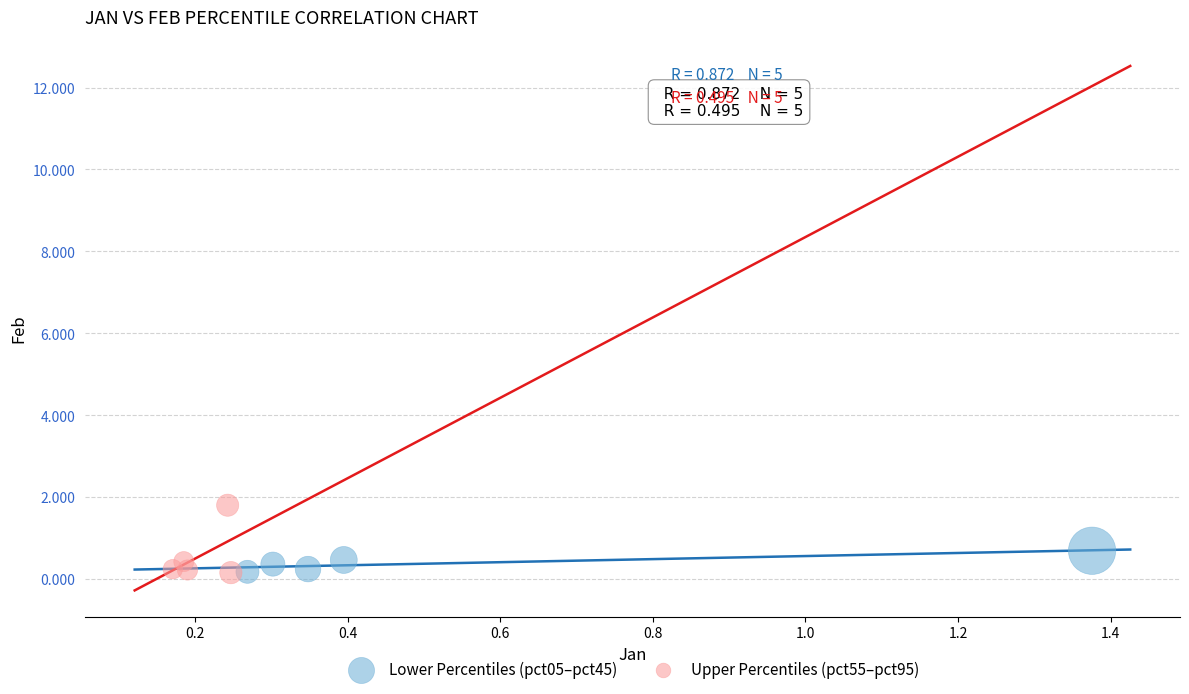

Which series has the widest spread of Y values?

Upper Percentiles (pct55–pct95)